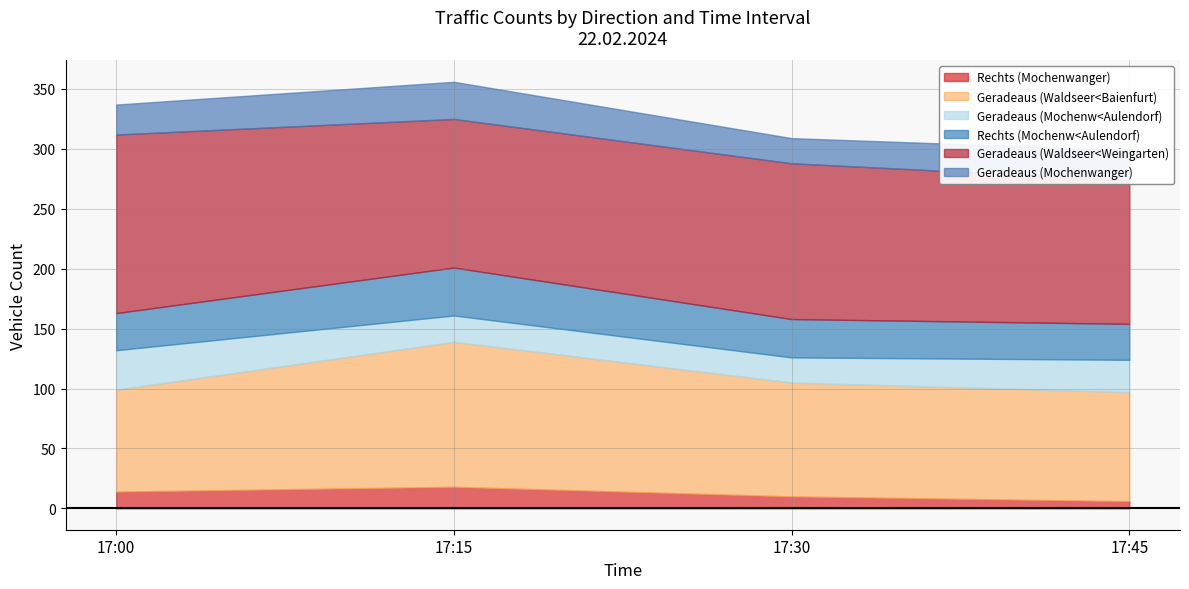

What is the total value across all series at 17:45?

299